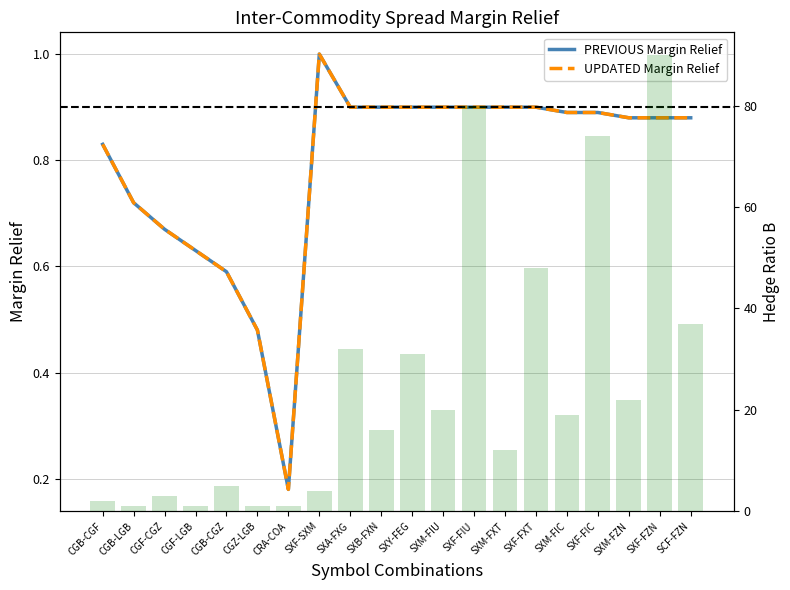

What position from the left is SXF-FIU?

13